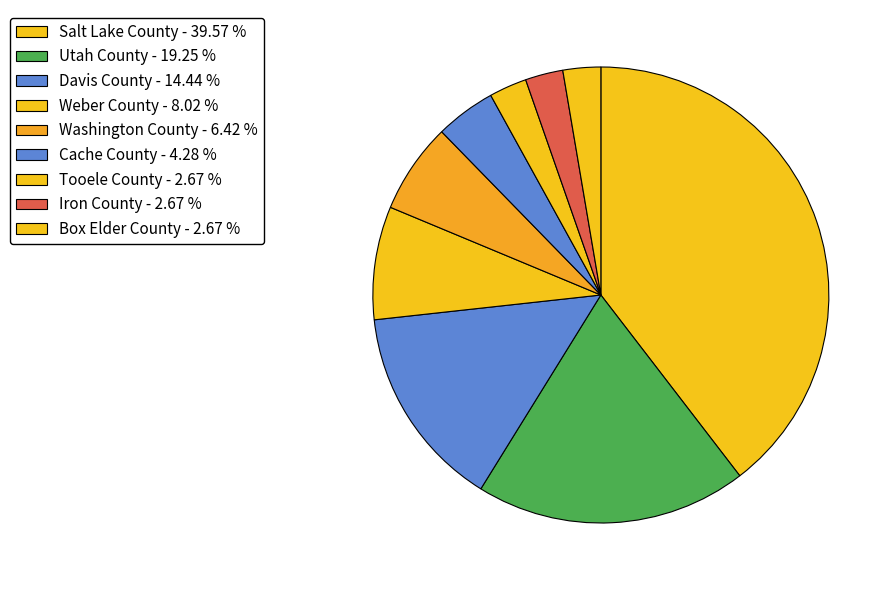

What percentage do Washington County and Weber County together represent?

14.4%